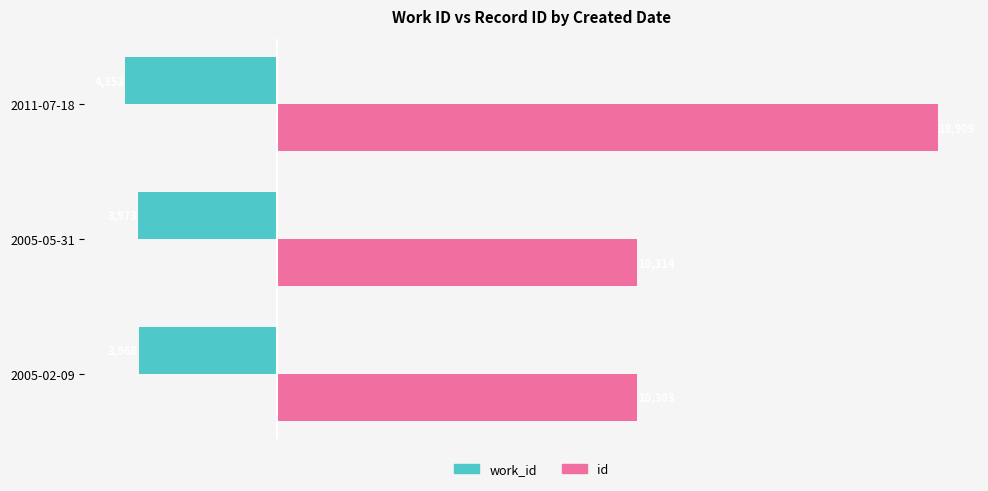

True or false: work_id has a value of -4353 at 2011-07-18.

True